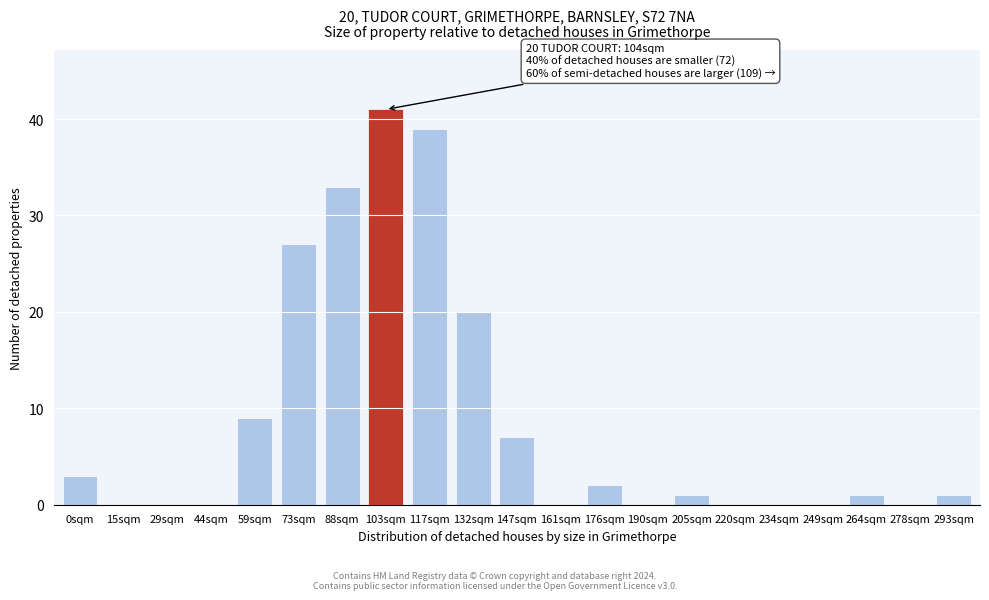

Reading left to right, list all the values displayed in this chart.

0sqm=3	15sqm=0	29sqm=0	44sqm=0	59sqm=9	73sqm=27	88sqm=33	103sqm=41	117sqm=39	132sqm=20	147sqm=7	161sqm=0	176sqm=2	190sqm=0	205sqm=1	220sqm=0	234sqm=0	249sqm=0	264sqm=1	278sqm=0	293sqm=1